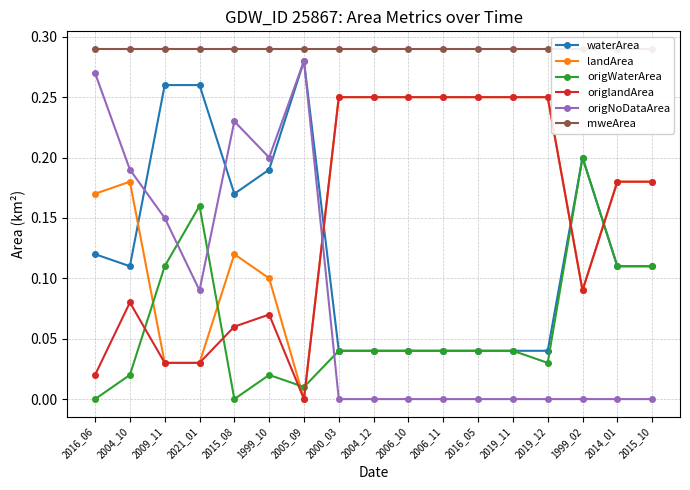

List the labels in order of origWaterArea value, smallest first.

2016_06, 2015_08, 2005_09, 2004_10, 1999_10, 2019_12, 2000_03, 2004_12, 2006_10, 2006_11, 2016_05, 2019_11, 2009_11, 2014_01, 2015_10, 2021_01, 1999_02